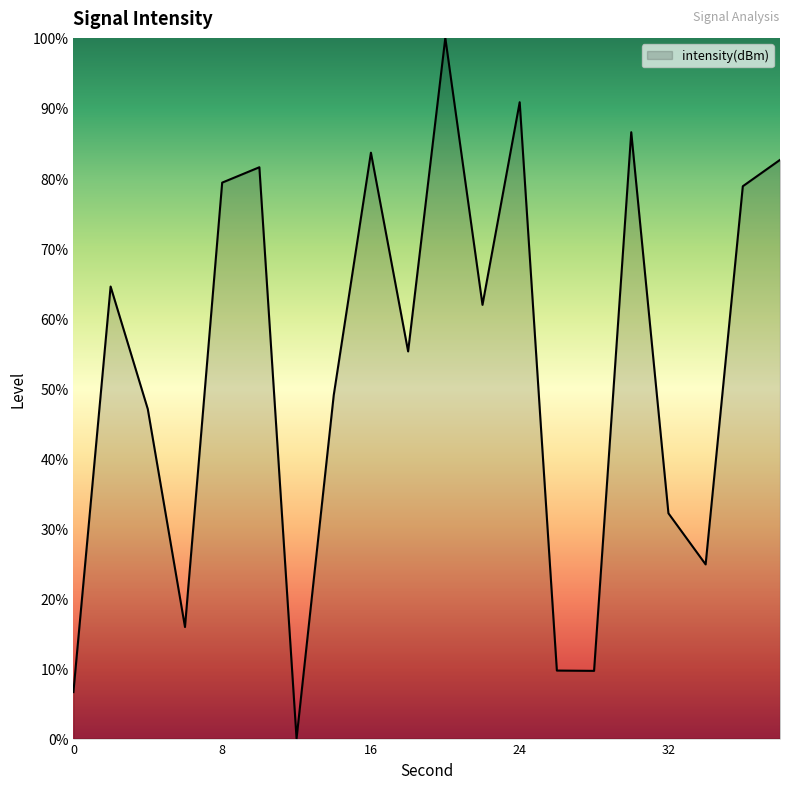

What is the difference between the maximum and minimum values?

100.0